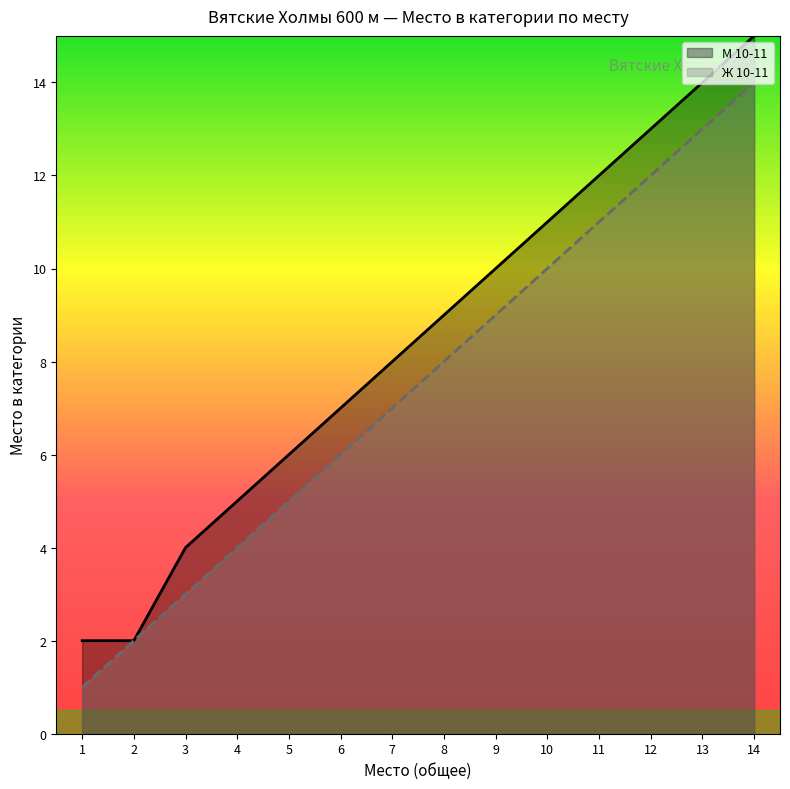

Is it true that М 10-11 equals 3 at 2?

False